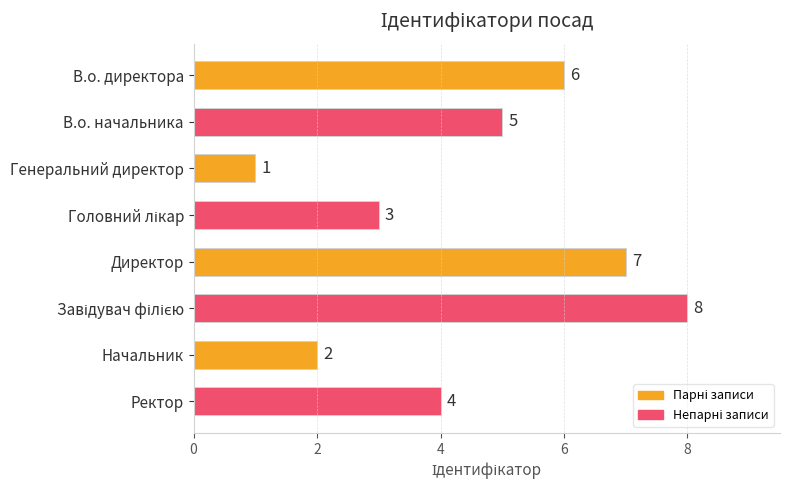

What is the ratio of the value at Ректор to the value at В.о. директора?

0.7